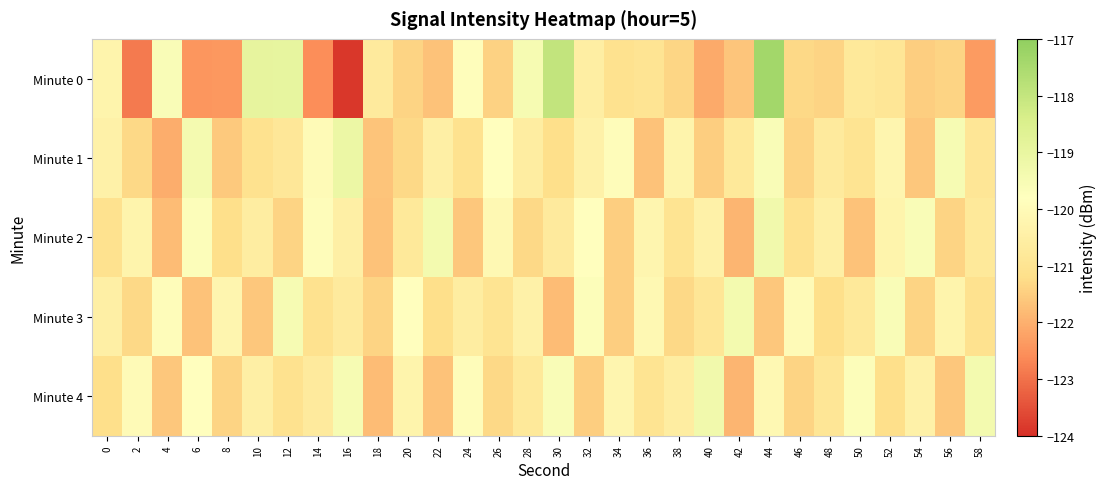

What is the total value across all series at 36?

-604.0